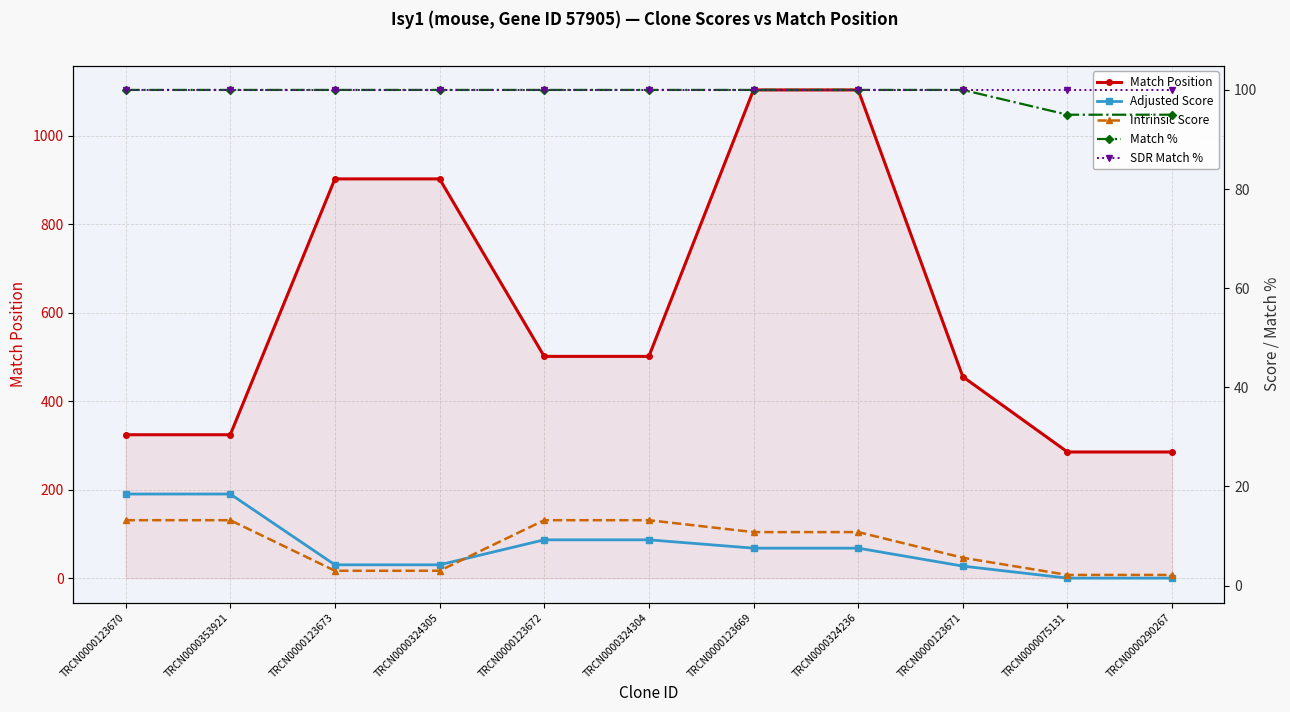

Reading right to left, extract all data points from this chart.

Match Position: TRCN0000290267=285.0	TRCN0000075131=285.0	TRCN0000123671=455.0	TRCN0000324236=1103.0	TRCN0000123669=1103.0	TRCN0000324304=501.0	TRCN0000123672=501.0	TRCN0000324305=902.0	TRCN0000123673=902.0	TRCN0000353921=324.0	TRCN0000123670=324.0
Adjusted Score: TRCN0000290267=1.5	TRCN0000075131=1.5	TRCN0000123671=3.9	TRCN0000324236=7.6	TRCN0000123669=7.6	TRCN0000324304=9.2	TRCN0000123672=9.2	TRCN0000324305=4.2	TRCN0000123673=4.2	TRCN0000353921=18.5	TRCN0000123670=18.5
Intrinsic Score: TRCN0000290267=2.2	TRCN0000075131=2.2	TRCN0000123671=5.6	TRCN0000324236=10.8	TRCN0000123669=10.8	TRCN0000324304=13.2	TRCN0000123672=13.2	TRCN0000324305=3.0	TRCN0000123673=3.0	TRCN0000353921=13.2	TRCN0000123670=13.2
Match %: TRCN0000290267=95.0	TRCN0000075131=95.0	TRCN0000123671=100.0	TRCN0000324236=100.0	TRCN0000123669=100.0	TRCN0000324304=100.0	TRCN0000123672=100.0	TRCN0000324305=100.0	TRCN0000123673=100.0	TRCN0000353921=100.0	TRCN0000123670=100.0
SDR Match %: TRCN0000290267=100.0	TRCN0000075131=100.0	TRCN0000123671=100.0	TRCN0000324236=100.0	TRCN0000123669=100.0	TRCN0000324304=100.0	TRCN0000123672=100.0	TRCN0000324305=100.0	TRCN0000123673=100.0	TRCN0000353921=100.0	TRCN0000123670=100.0